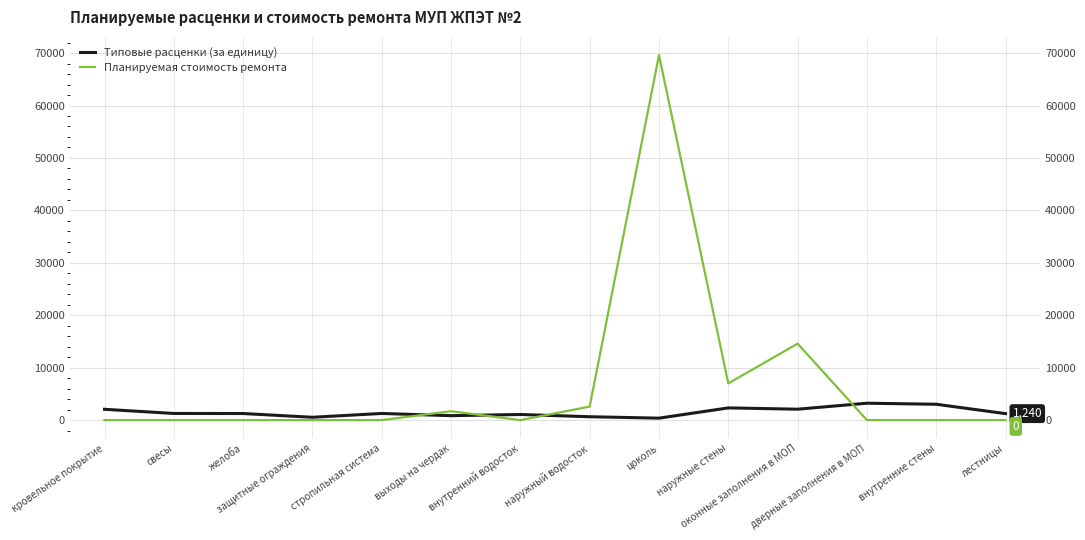

Where do Типовые расценки (за единицу) and Планируемая стоимость ремонта first cross each other?

стропильная система and выходы на чердак